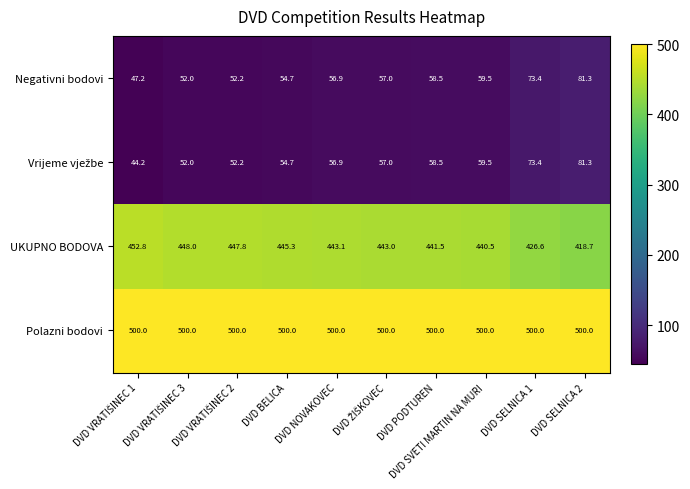

True or false: Negativni bodovi has a value of 59.5 at DVD SVETI MARTIN NA MURI.

True